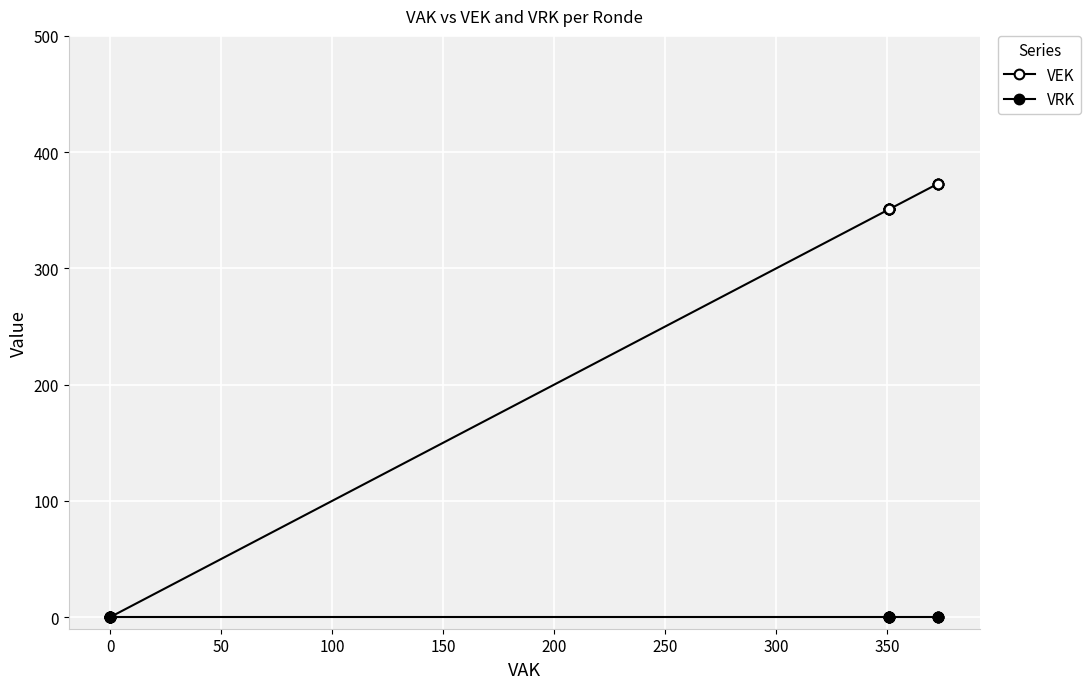

The VEK series shows 91 at 11. True or false?

False